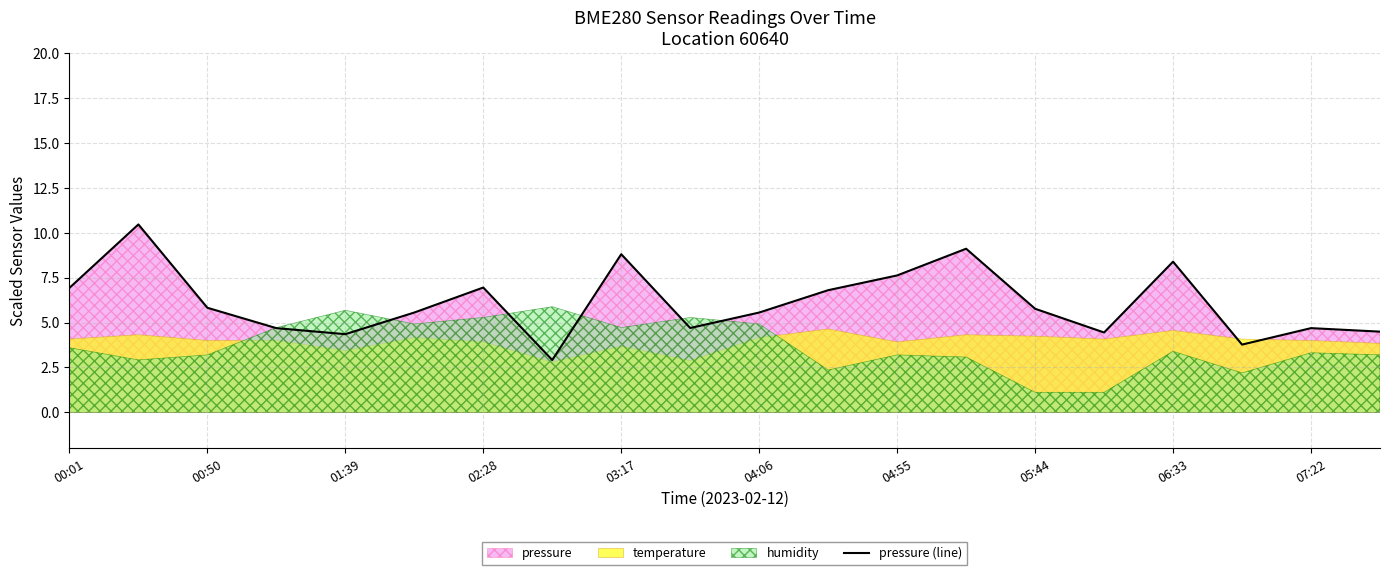

Where does the data first go above 5?

00:01